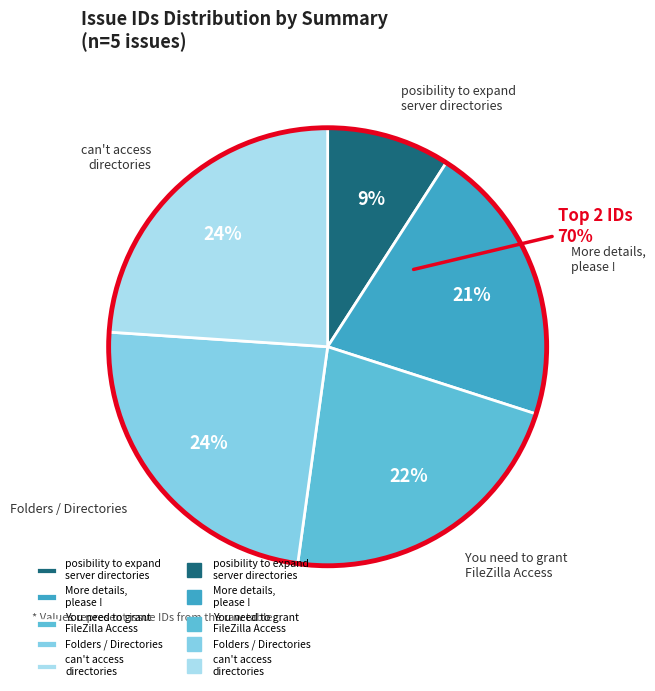

To the nearest percent, what is the difference between the You need to grant
FileZilla Access and posibility to expand
server directories slice percentages?

13%